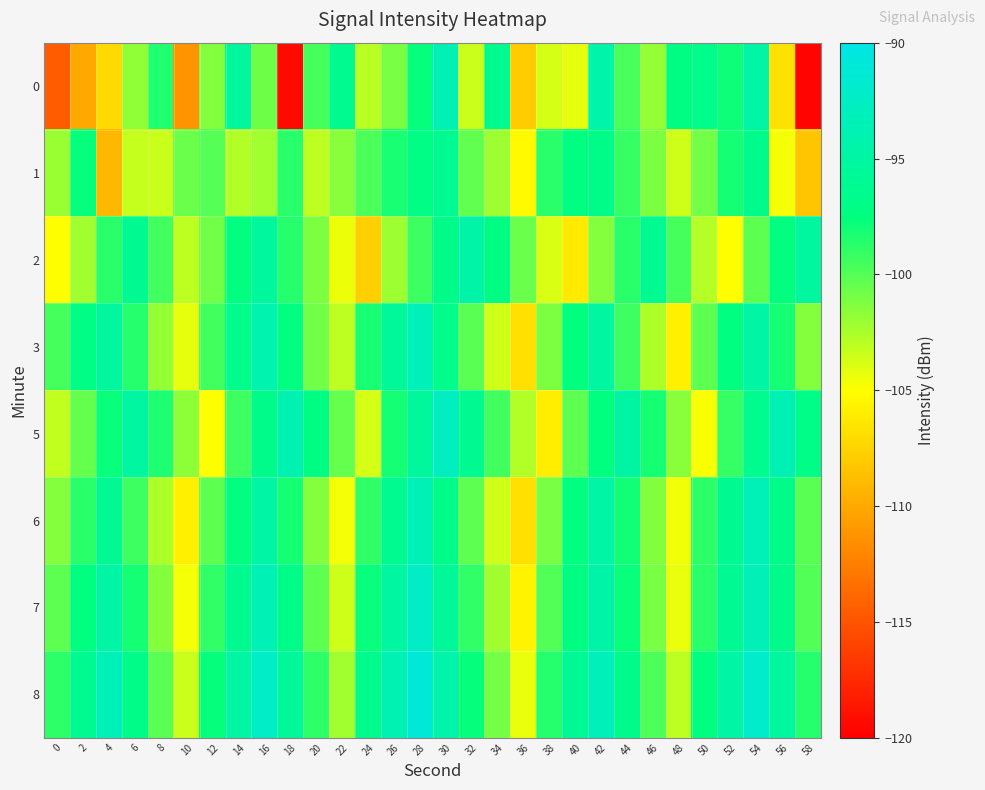

Reading right to left, transcribe all the data shown in this chart.

0: 58=-119.8	56=-106.7	54=-94.8	52=-97.9	50=-96.7	48=-97.2	46=-101.9	44=-99.7	42=-94.3	40=-104.2	38=-103.8	36=-108.0	34=-96.2	32=-103.4	30=-93.5	28=-97.6	26=-101.0	24=-102.9	22=-96.2	20=-99.5	18=-119.4	16=-100.7	14=-95.3	12=-101.4	10=-111.3	8=-98.5	6=-101.7	4=-107.1	2=-110.0	0=-114.6
1: 58=-108.3	56=-104.7	54=-96.5	52=-98.2	50=-100.8	48=-103.5	46=-101.2	44=-99.1	42=-96.8	40=-97.4	38=-98.7	36=-105.3	34=-102.1	32=-100.4	30=-96.2	28=-97.1	26=-98.3	24=-99.8	22=-101.5	20=-103.1	18=-98.7	16=-102.3	14=-102.7	12=-100.1	10=-100.6	8=-103.5	6=-103.4	4=-109.1	2=-97.7	0=-102.0
2: 58=-95.2	56=-97.6	54=-100.3	52=-105.1	50=-102.8	48=-99.5	46=-96.1	44=-98.7	42=-101.4	40=-106.2	38=-103.9	36=-100.6	34=-97.2	32=-94.5	30=-96.8	28=-99.3	26=-102.1	24=-107.8	22=-104.5	20=-101.2	18=-98.6	16=-95.3	14=-97.5	12=-100.8	10=-103.1	8=-99.4	6=-96.2	4=-98.7	2=-102.3	0=-105.1
3: 58=-101.4	56=-98.1	54=-94.8	52=-97.5	50=-100.2	48=-105.9	46=-102.6	44=-99.3	42=-95.1	40=-97.6	38=-101.2	36=-106.8	34=-103.5	32=-100.1	30=-96.7	28=-93.2	26=-95.6	24=-98.3	22=-103.1	20=-100.8	18=-97.5	16=-94.1	14=-96.7	12=-99.4	10=-104.2	8=-101.9	6=-98.6	4=-95.3	2=-97.1	0=-99.5
5: 58=-97.0	56=-93.7	54=-96.4	52=-99.1	50=-104.8	48=-101.5	46=-98.2	44=-94.9	42=-97.6	40=-100.3	38=-106.0	36=-102.7	34=-99.4	32=-96.1	30=-92.7	28=-95.4	26=-98.1	24=-103.8	22=-100.5	20=-97.2	18=-93.9	16=-96.6	14=-99.3	12=-105.0	10=-101.7	8=-98.4	6=-95.1	4=-97.8	2=-100.5	0=-103.2
6: 58=-100.1	56=-96.8	54=-93.5	52=-96.2	50=-98.9	48=-104.6	46=-101.3	44=-98.0	42=-94.7	40=-97.4	38=-101.1	36=-106.8	34=-103.5	32=-100.2	30=-96.9	28=-93.6	26=-96.3	24=-99.0	22=-104.7	20=-101.4	18=-98.1	16=-94.8	14=-97.5	12=-100.2	10=-105.9	8=-102.6	6=-99.3	4=-96.0	2=-98.7	0=-101.4
7: 58=-99.9	56=-96.6	54=-93.3	52=-96.0	50=-98.7	48=-104.4	46=-101.1	44=-97.8	42=-94.5	40=-97.2	38=-99.9	36=-105.6	34=-102.3	32=-99.0	30=-95.7	28=-92.4	26=-95.1	24=-97.8	22=-103.5	20=-100.2	18=-96.9	16=-93.6	14=-96.3	12=-99.0	10=-104.7	8=-101.4	6=-98.1	4=-94.8	2=-97.5	0=-100.2
8: 58=-98.6	56=-95.3	54=-92.0	52=-94.7	50=-97.4	48=-103.1	46=-99.8	44=-96.5	42=-93.2	40=-95.9	38=-98.6	36=-104.3	34=-101.0	32=-97.7	30=-94.4	28=-91.1	26=-93.8	24=-96.5	22=-102.2	20=-98.9	18=-95.6	16=-92.3	14=-95.0	12=-97.7	10=-103.4	8=-100.1	6=-96.8	4=-93.5	2=-96.2	0=-98.9